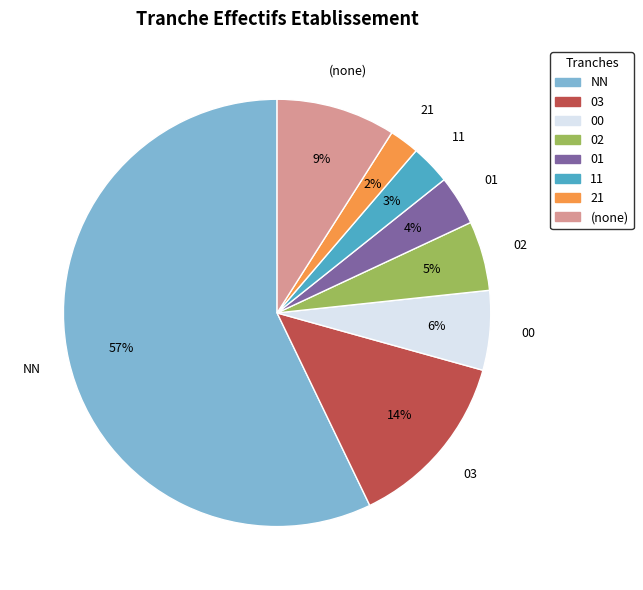

To the nearest percent, what is the difference between the largest and smallest slice percentages?

55%